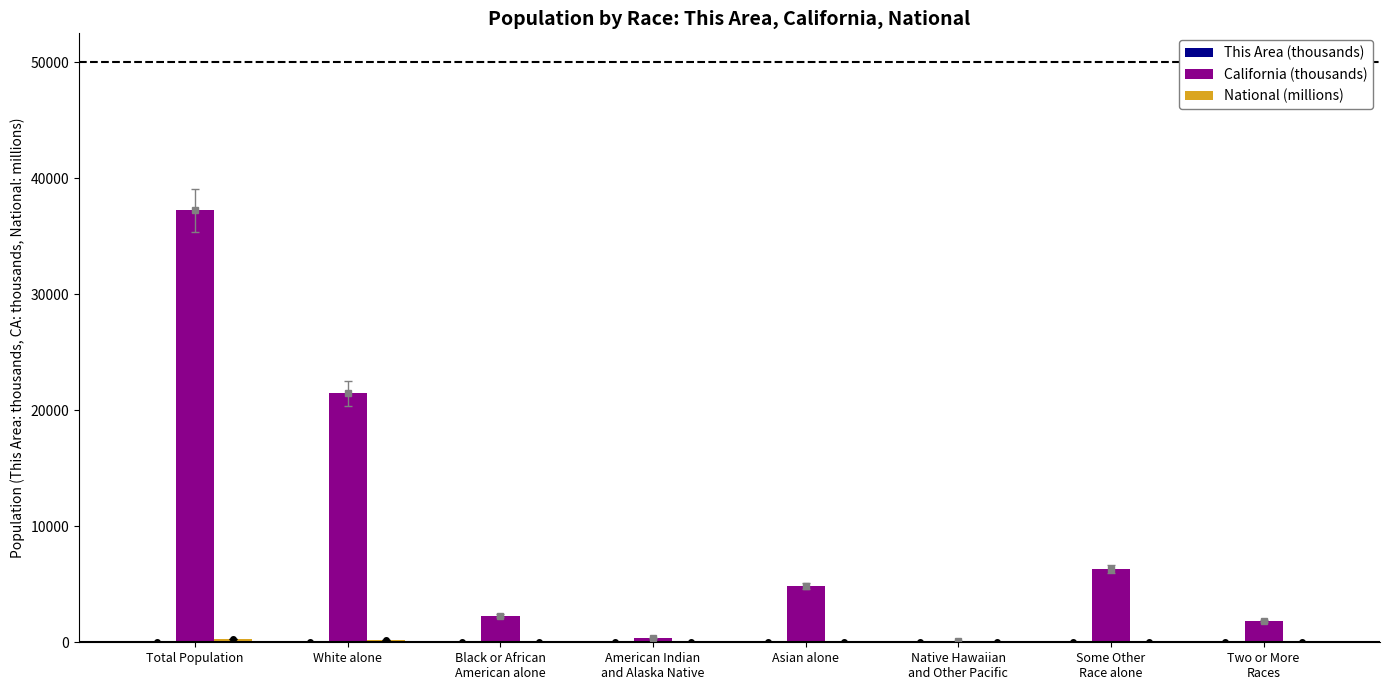

The value of California (thousands) at Asian alone is 4861.0. True or false?

True